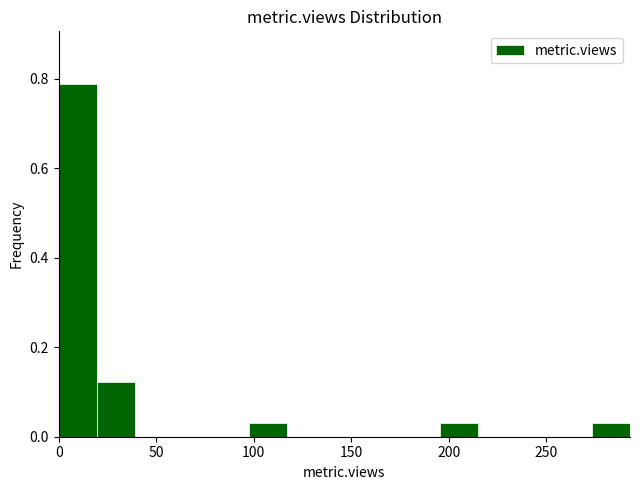

Around what value on the x-axis is the tallest bar? Give the approximate position of its centre, as read against the axis.

10